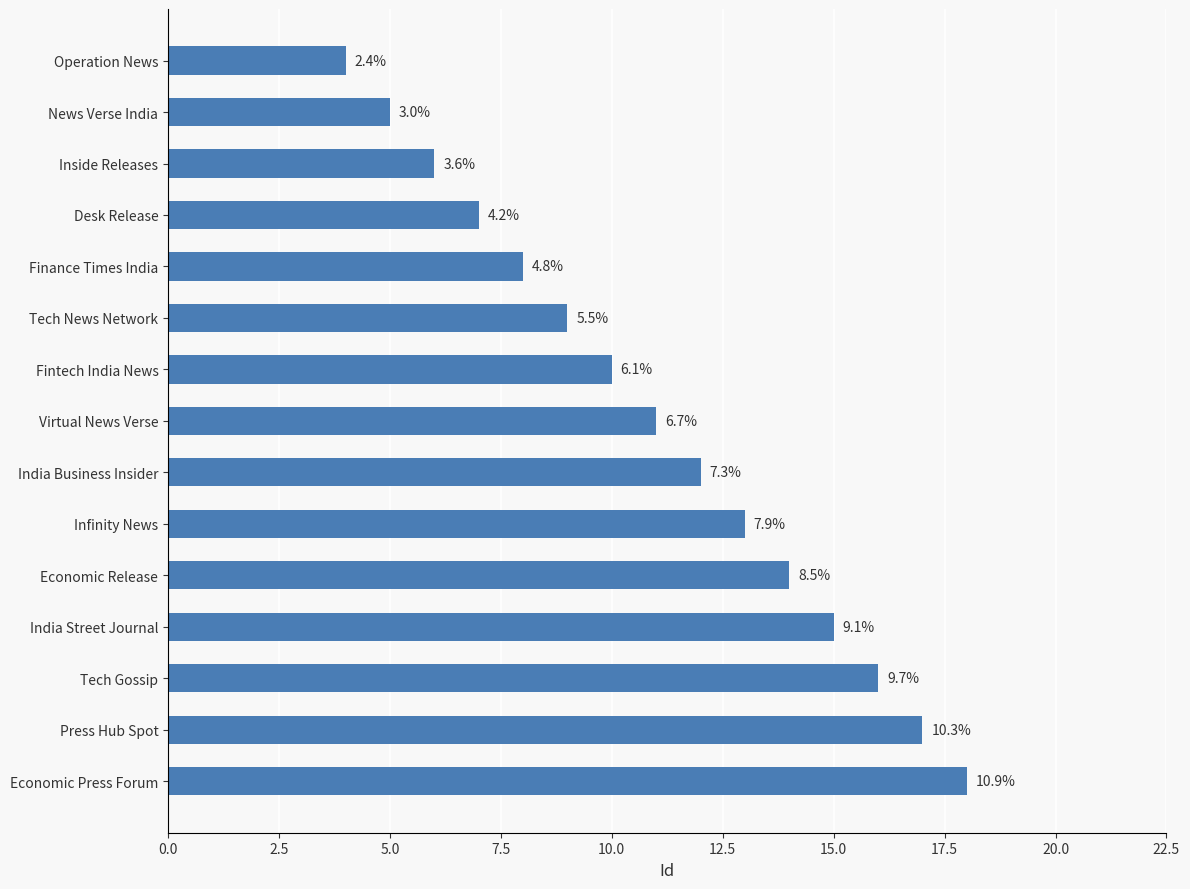

What is the difference between the maximum and minimum values?

14